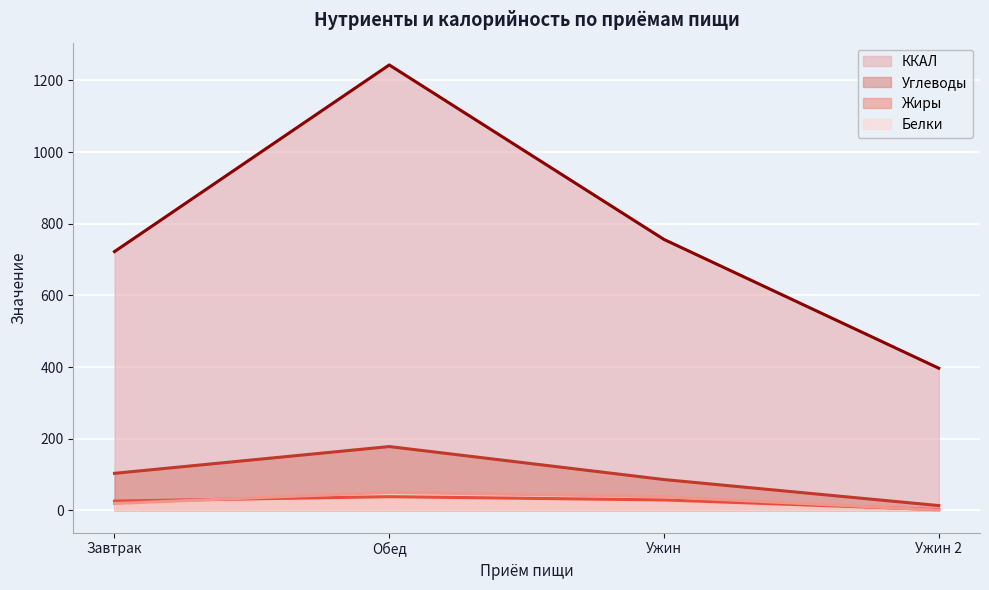

How many lines are shown in the chart?

4